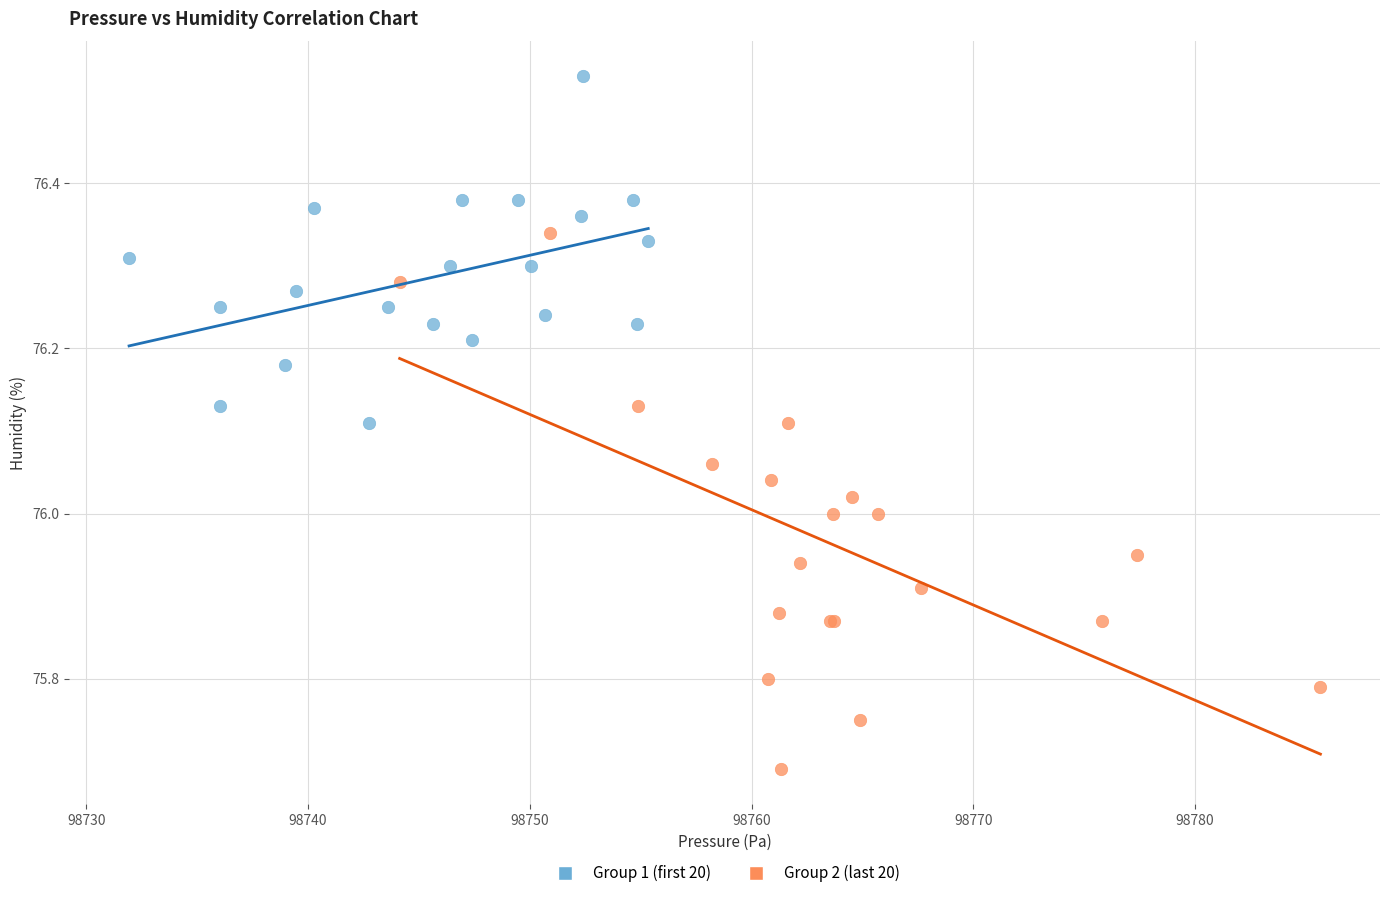

Which series contains the highest Y value?

Group 1 (first 20)